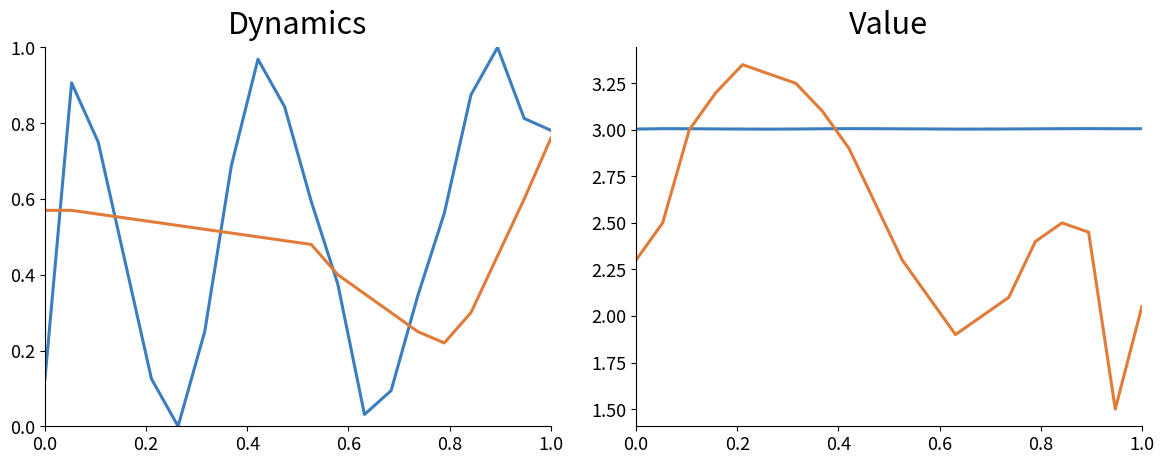

Count the pressure values in the range 3 to 4.

20